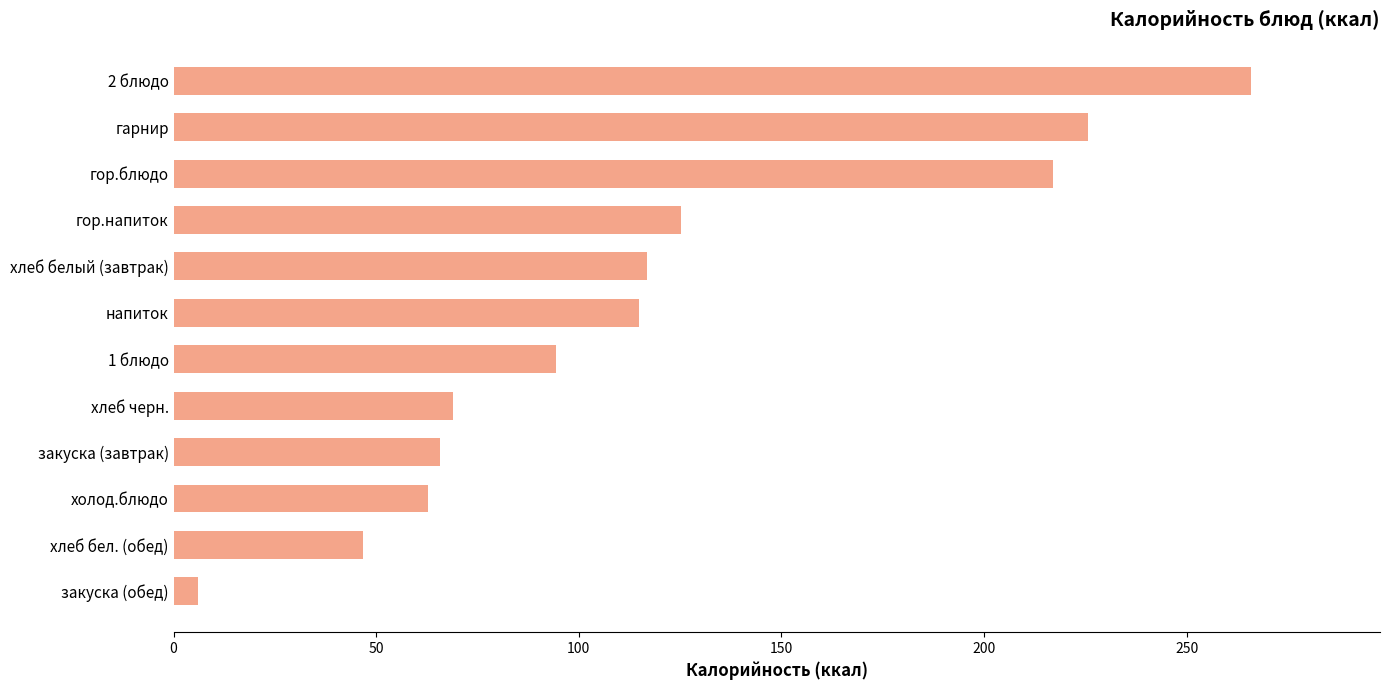

What is the approximate value at 2 блюдо?

265.8